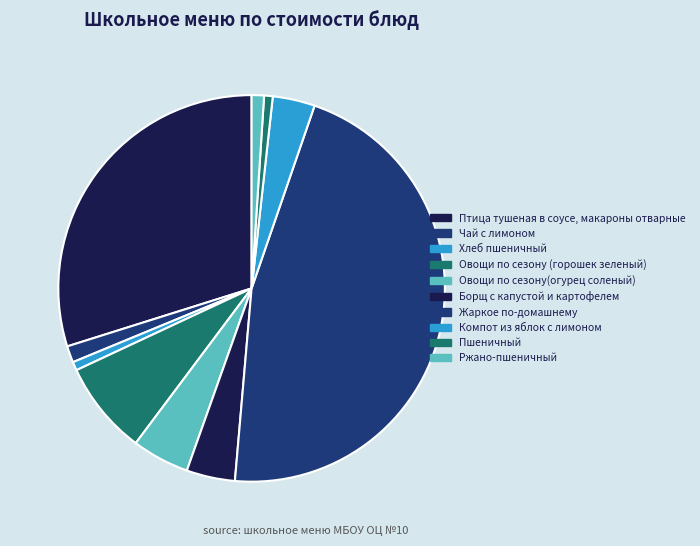

How many slices are in this pie chart?

10